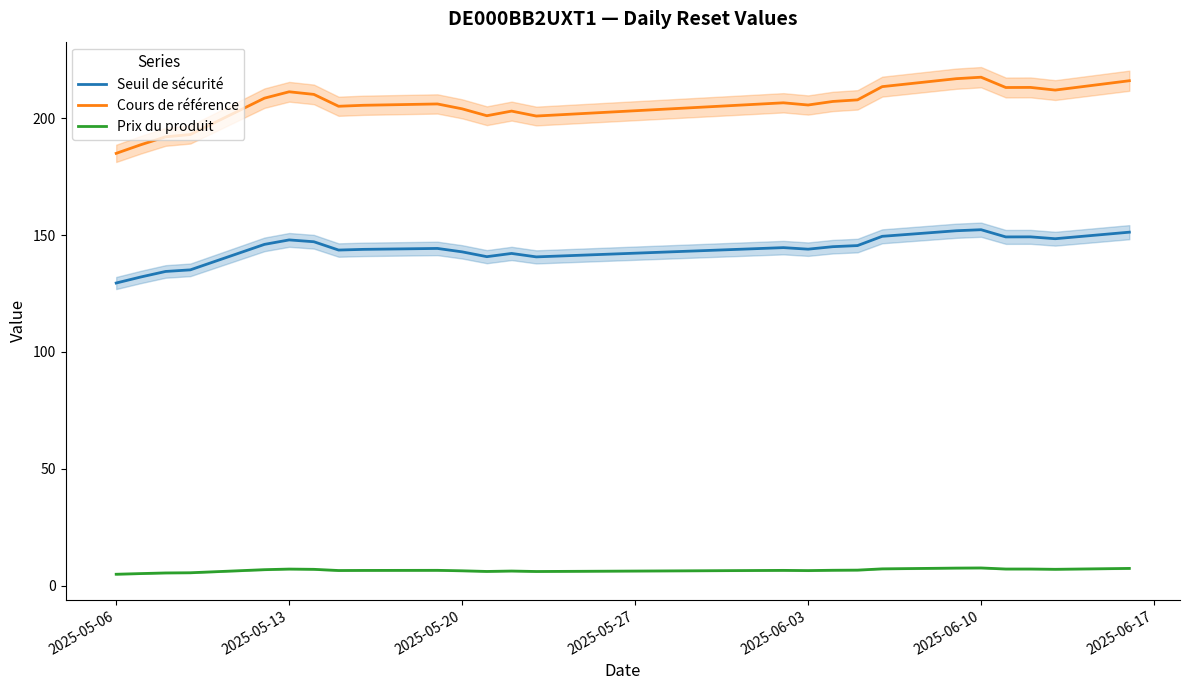

What is the lowest value of the Cours de référence series?

185.0